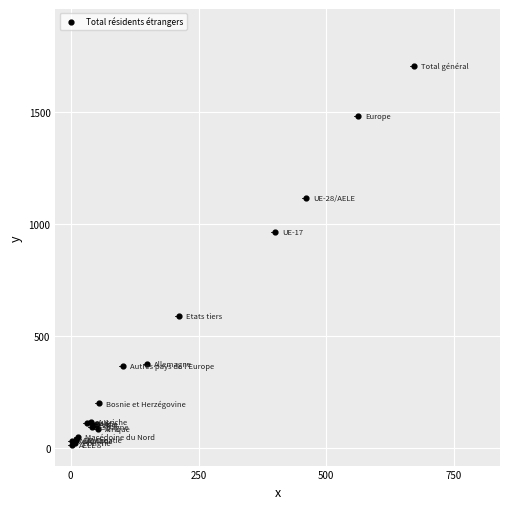

What Y value in the scatter plot is closest to 857?

965